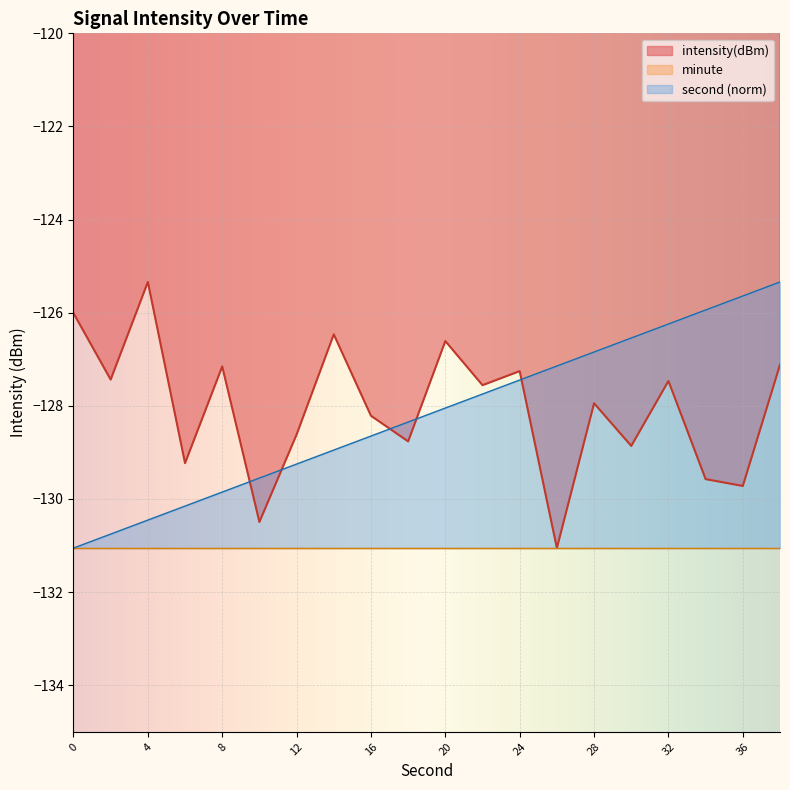

What is the value of the intensity(dBm) point at the 6th from the left?

-130.5